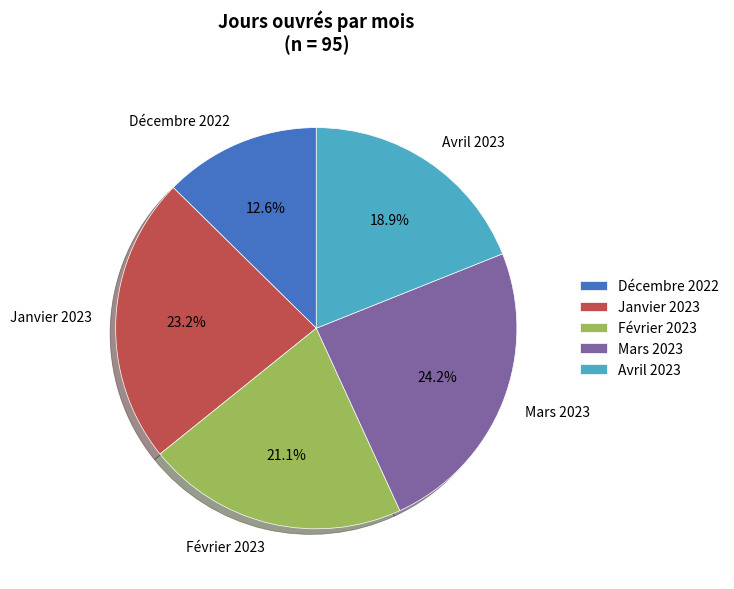

Between Avril 2023 and Mars 2023, which is larger?

Mars 2023